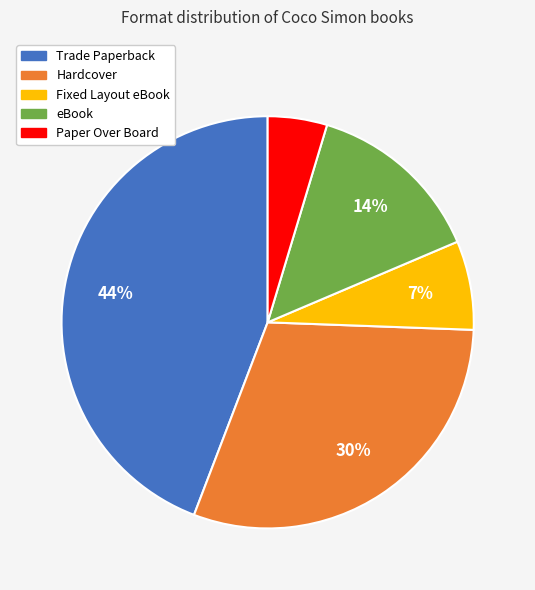

To the nearest percent, what is the average slice percentage?

20%